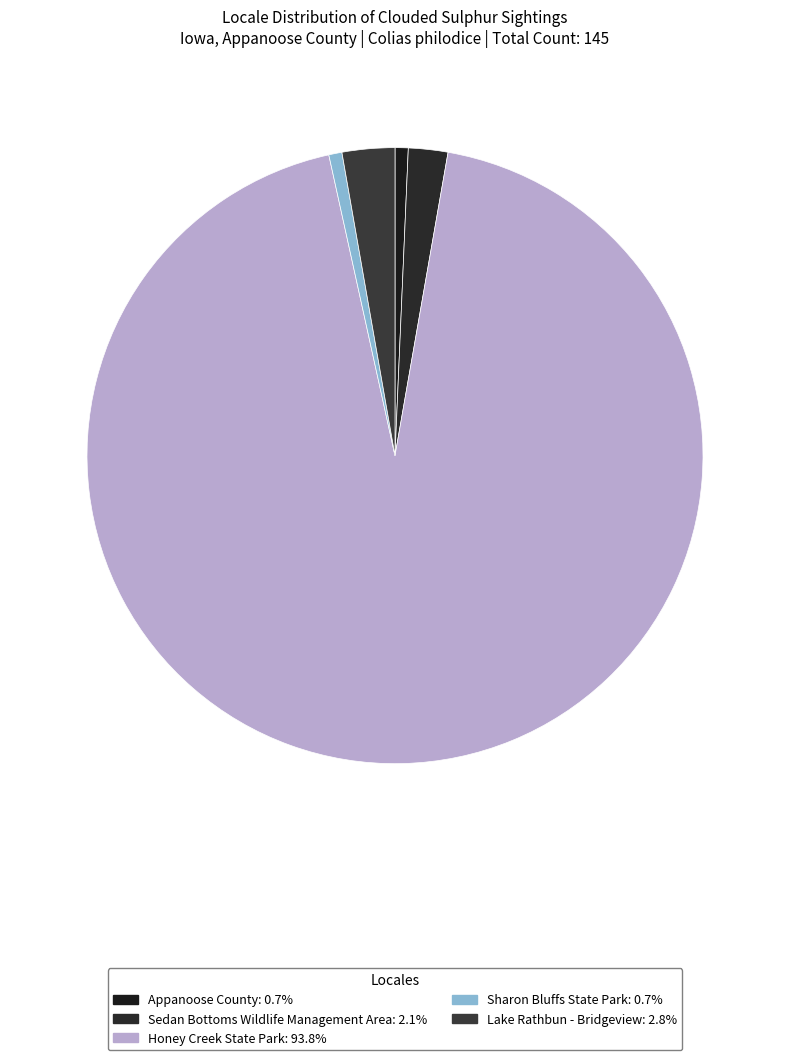

How many slices are in this pie chart?

5